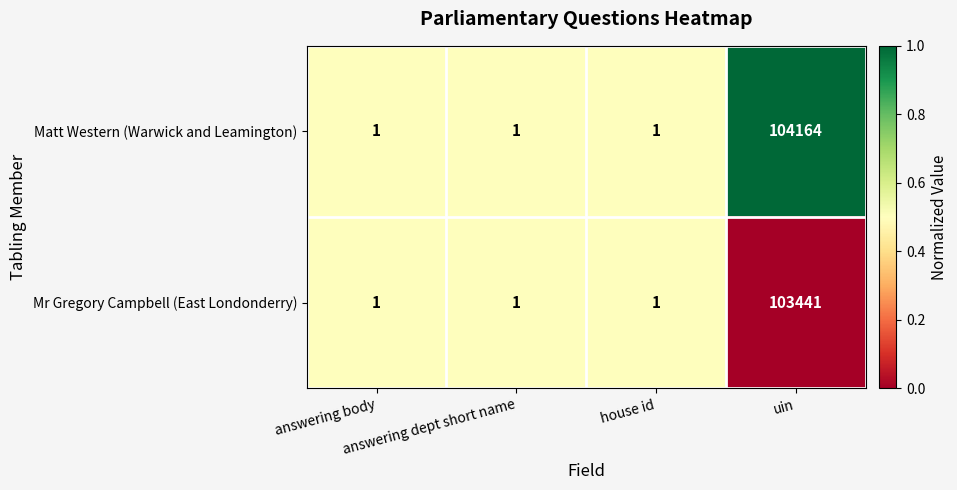

List the series in order of their peak value, highest first.

Matt Western (Warwick and Leamington), Mr Gregory Campbell (East Londonderry)